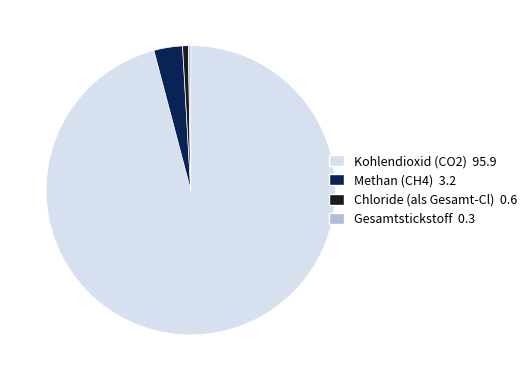

Does any single category account for the majority?

Yes